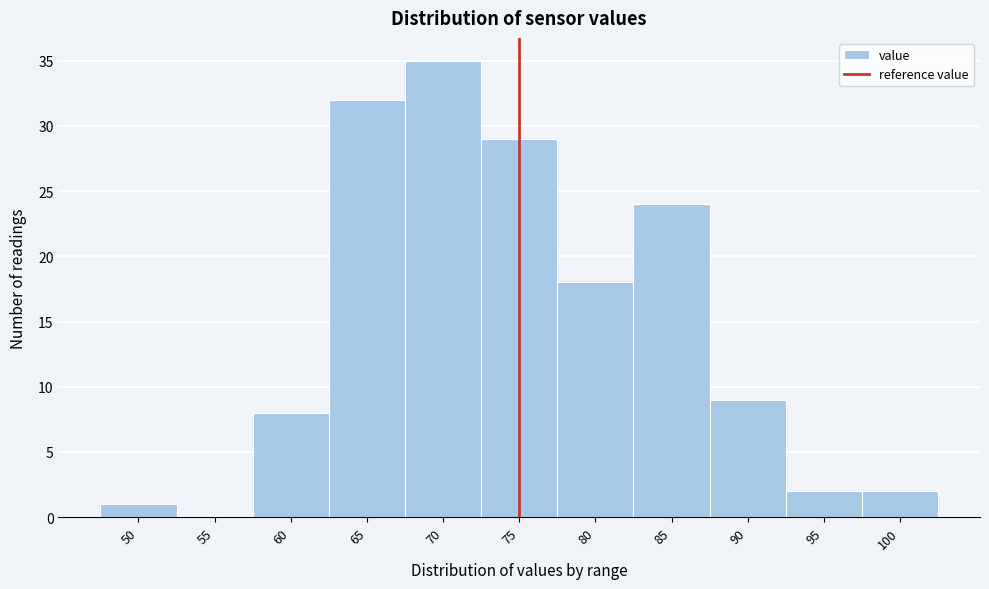

Reading right to left, extract all data points from this chart.

100=2	95=2	90=9	85=24	80=18	75=29	70=35	65=32	60=8	55=0	50=1